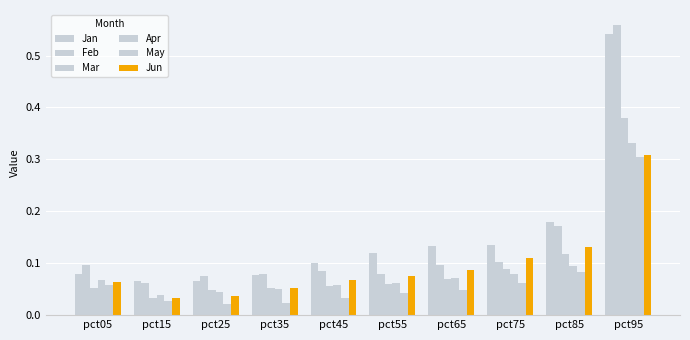

Which category has the lowest value in the May series?

pct25